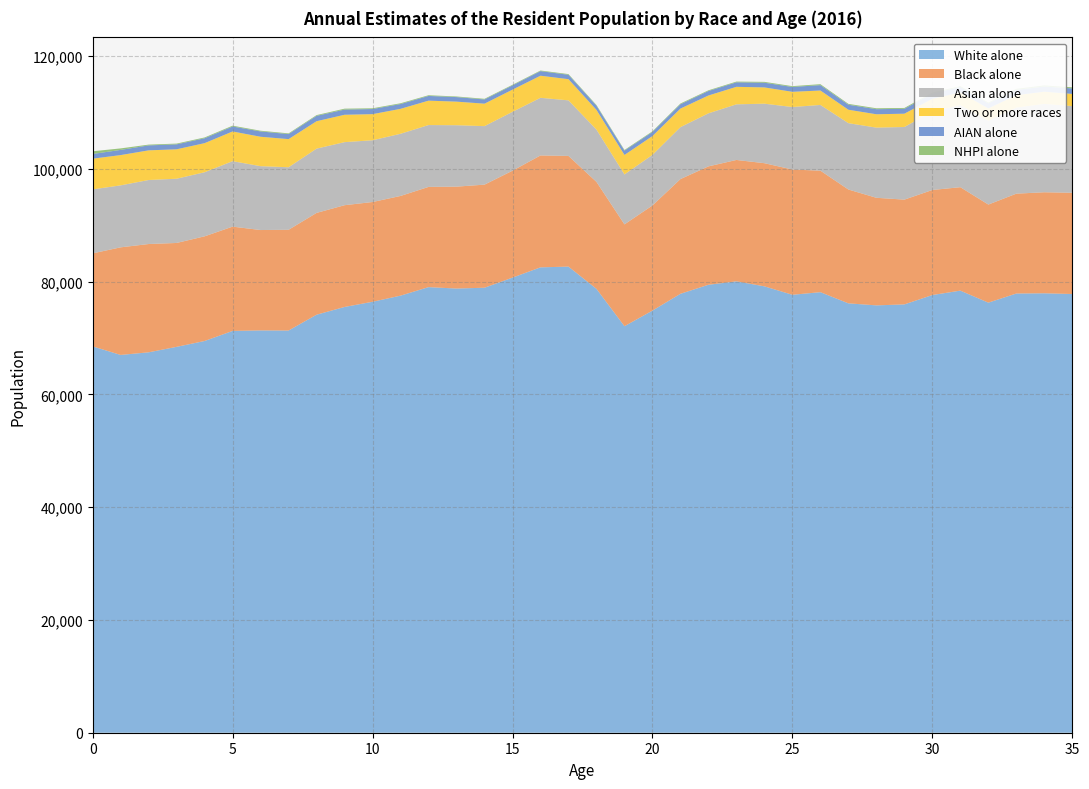

Reading right to left, transcribe all the data shown in this chart.

White alone: 77824	77952	77911	76293	78423	77644	75980	75809	76168	78151	77688	79184	80075	79463	77863	74881	72112	78737	82684	82555	80734	78940	78794	79044	77535	76448	75528	74155	71347	71366	71278	69490	68452	67482	67016	68536
Black alone: 17960	17922	17715	17400	18350	18635	18588	19084	20194	21556	22218	21846	21529	21004	20351	18656	18064	18975	19636	19850	18966	18286	18078	17779	17685	17697	18050	18058	17870	17808	18499	18568	18429	19209	19088	16499
Asian alone: 15376	15672	15268	14855	14564	13916	12885	12447	11771	11657	11090	10558	9869	9410	9212	8969	8865	9273	9857	10224	10445	10380	10895	10974	11030	10954	11187	11404	11094	11329	11613	11368	11396	11357	10995	11349
Two or more races: 2158	2168	2205	2201	2249	2257	2358	2371	2380	2562	2697	2885	3105	3164	3295	3339	3454	3499	3757	3920	3935	3984	4184	4328	4423	4632	4857	4861	4991	5216	5269	5161	5219	5261	5370	5448
AIAN alone: 978	914	939	893	967	940	865	899	889	954	860	834	801	795	768	721	763	737	778	812	750	744	805	835	850	907	920	951	888	946	880	867	877	880	920	833
NHPI alone: 192	210	188	152	161	183	153	162	151	166	144	150	128	125	130	120	118	123	123	110	113	119	109	125	137	133	161	134	128	124	146	142	135	136	265	480